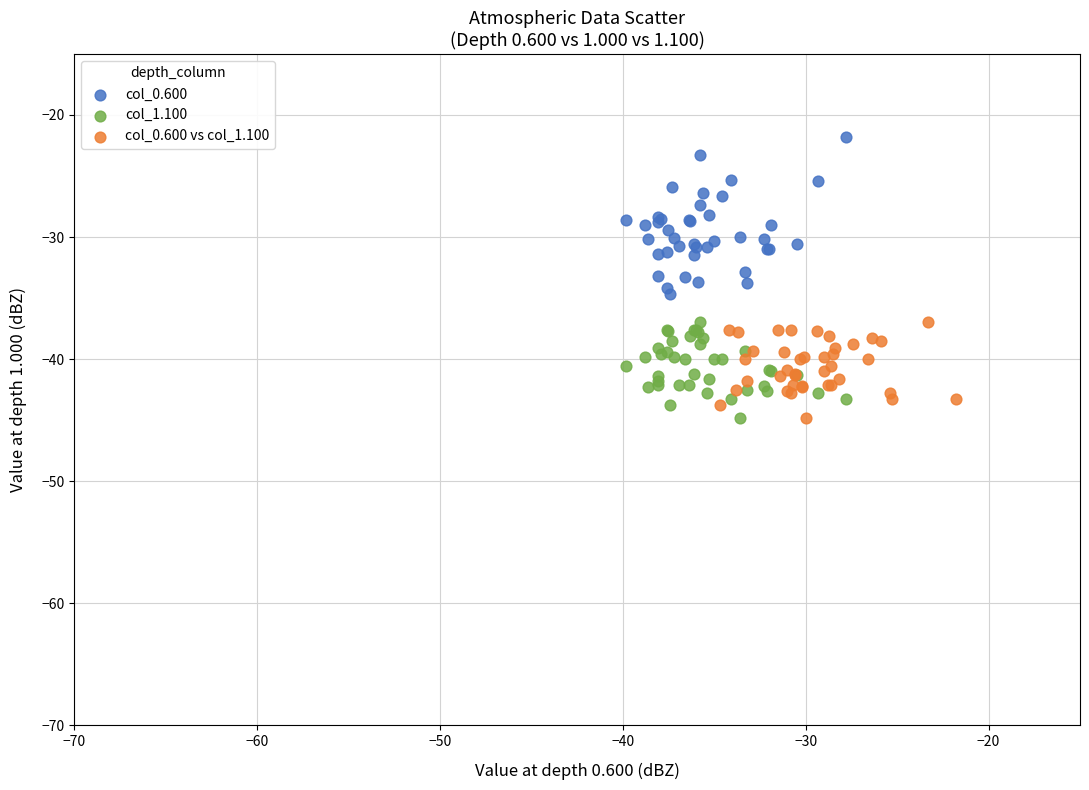

Which series reaches the maximum Y coordinate?

col_0.600